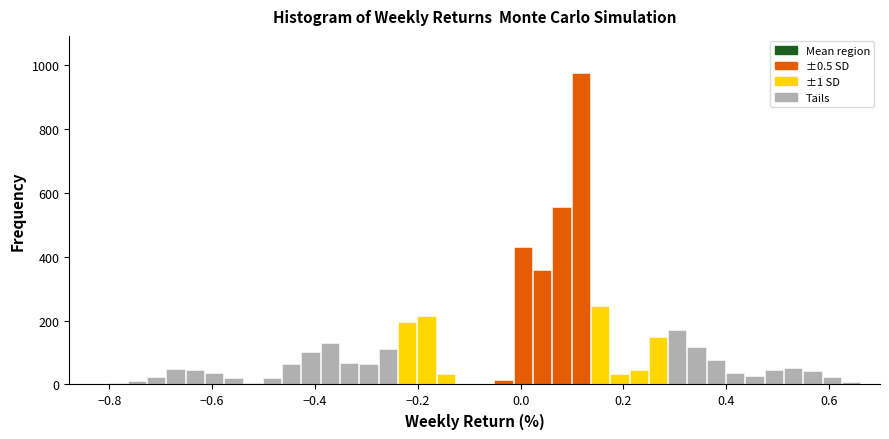

Read against the x-axis, roughly where is the centre of the tallest bar?

0.12